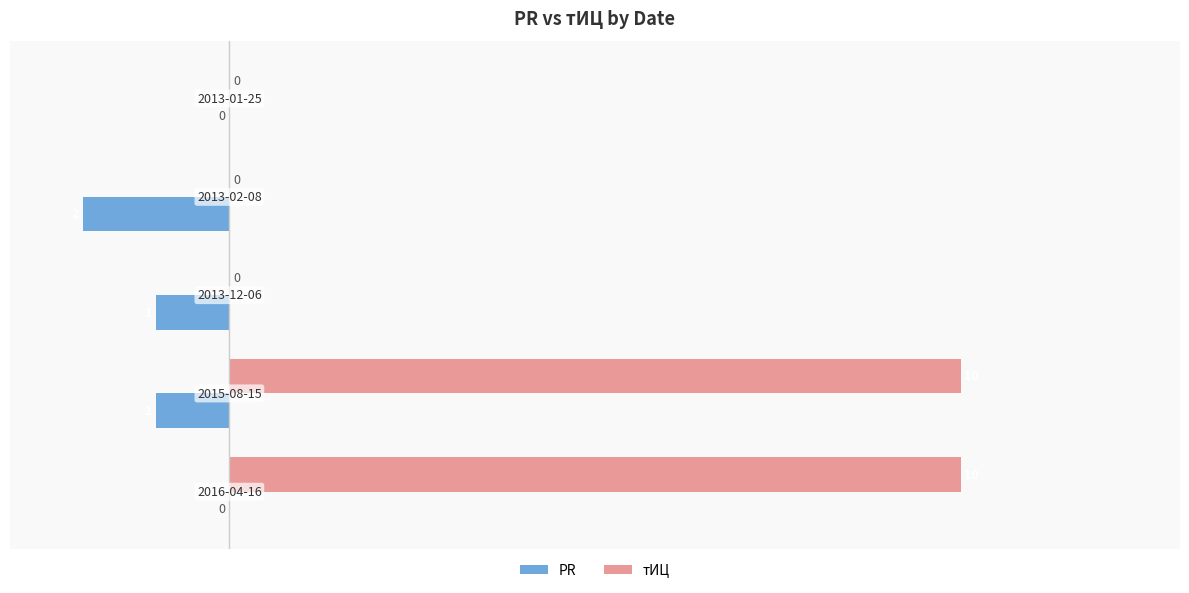

How many тИЦ values are between 0 and 10?

5